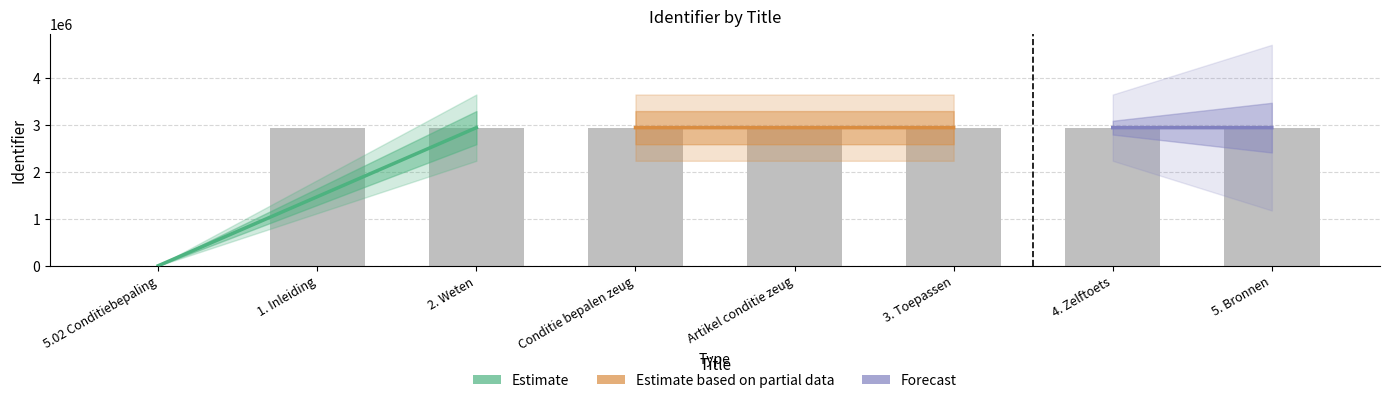

Reading left to right, list all the values displayed in this chart.

5.02 Conditiebepaling=0	1. Inleiding=2940889	2. Weten=2940891	Conditie bepalen zeug=2940892	Artikel conditie zeug=2940894	3. Toepassen=2940898	4. Zelftoets=2940900	5. Bronnen=2940903